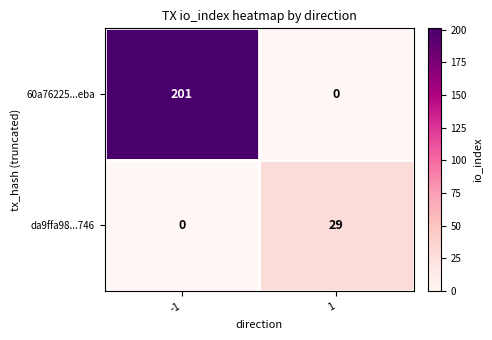

The value of da9ffa98...746 at -1 is -20. True or false?

False